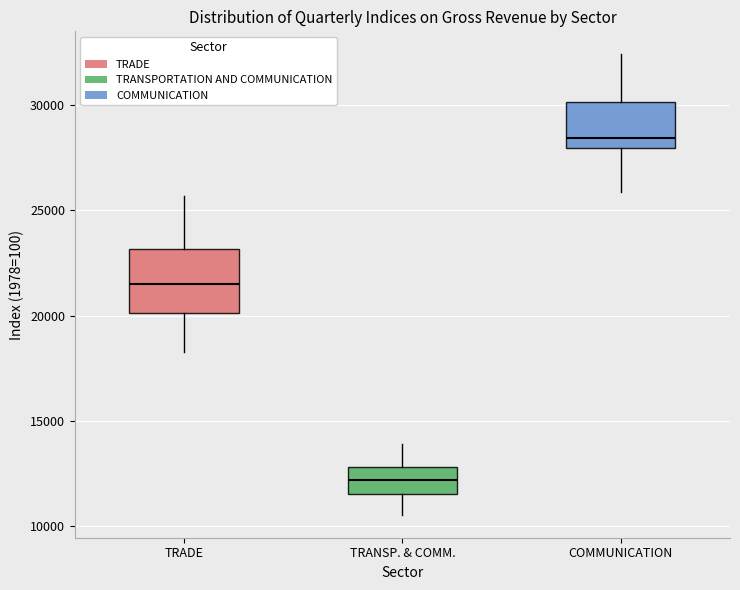

Which box's median line is the highest?

COMMUNICATION